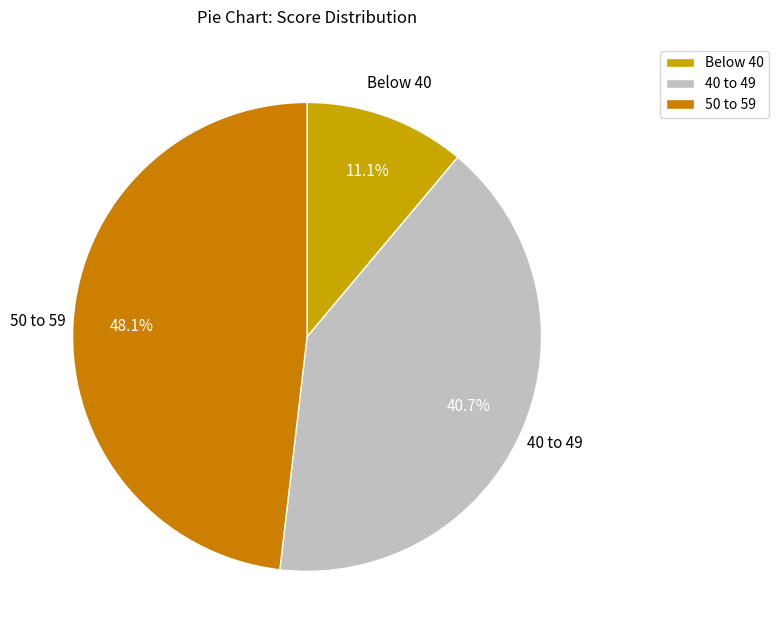

Which has a higher value, Below 40 or 50 to 59?

50 to 59